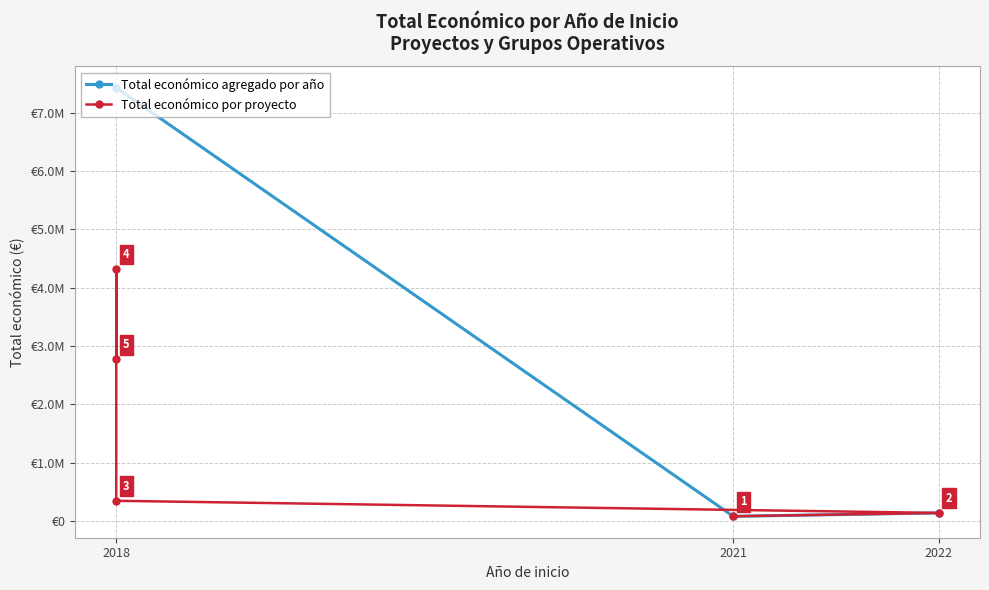

What is the difference between the maximum and minimum values?

4238156.9